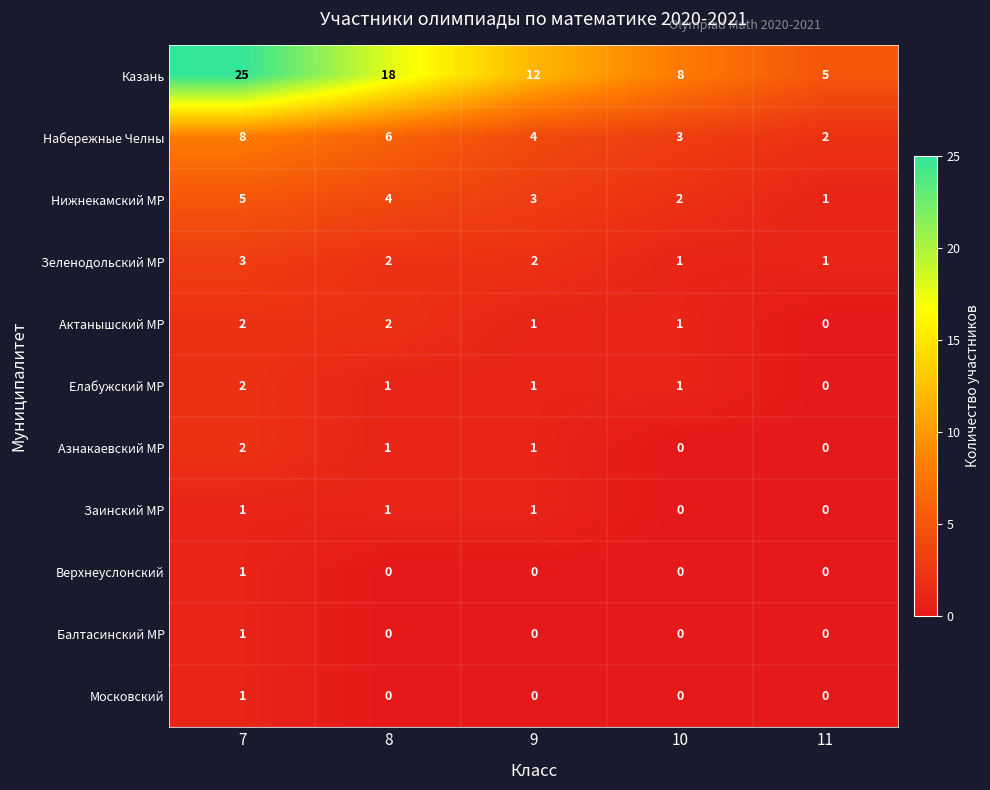

What is the difference between the highest and lowest values at 11?

5